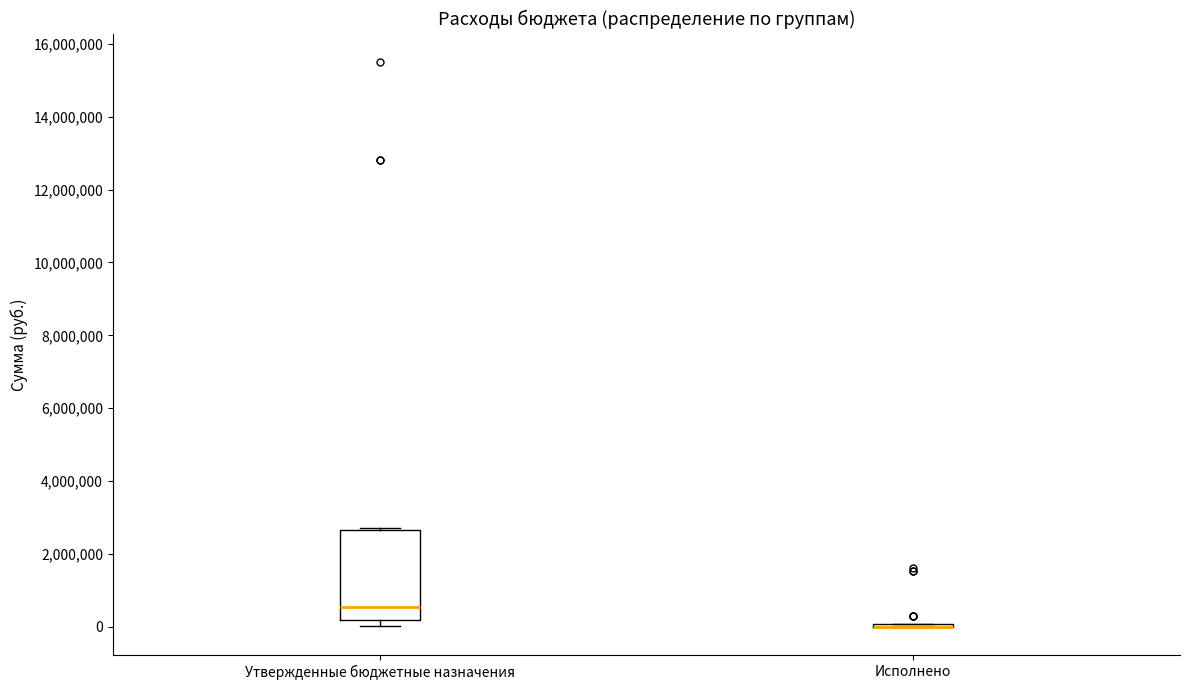

Comparing the boxes themselves (not the whiskers), which one is the tallest?

Утвержденные бюджетные назначения